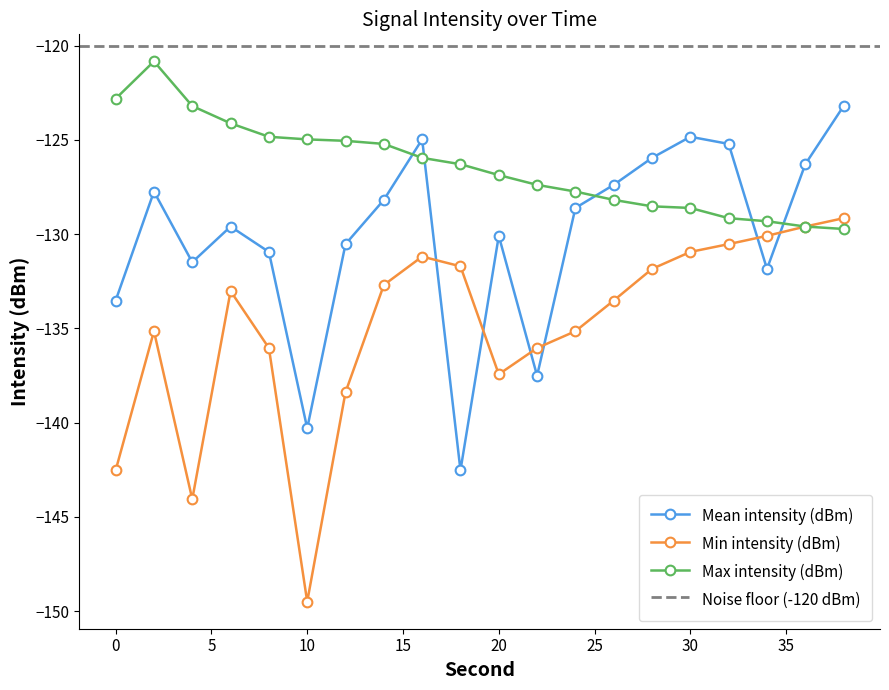

What are all the series names shown in the legend?

Mean intensity (dBm), Min intensity (dBm), Max intensity (dBm)